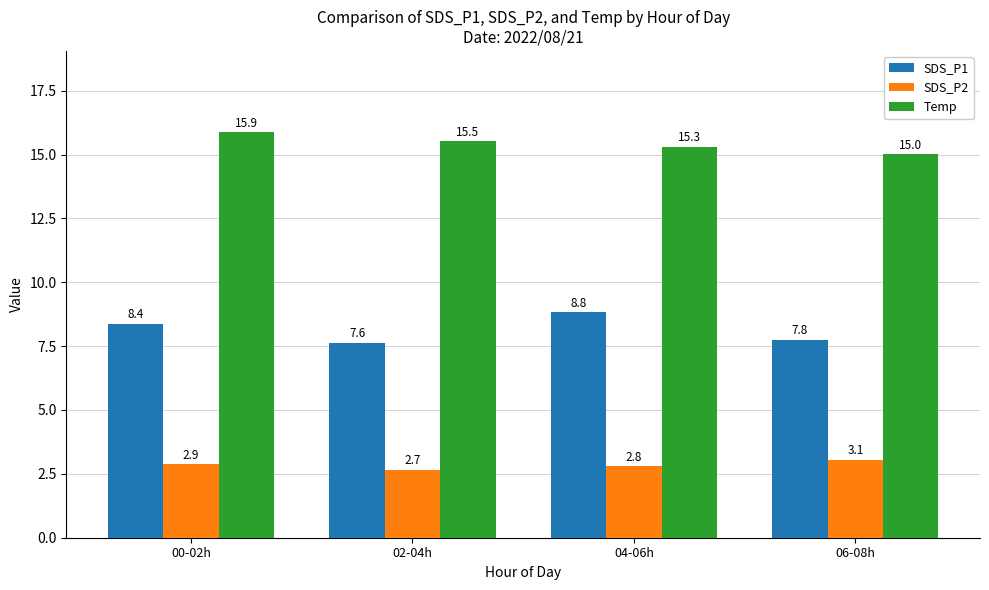

What is the total value across all series at 00-02h?

27.1